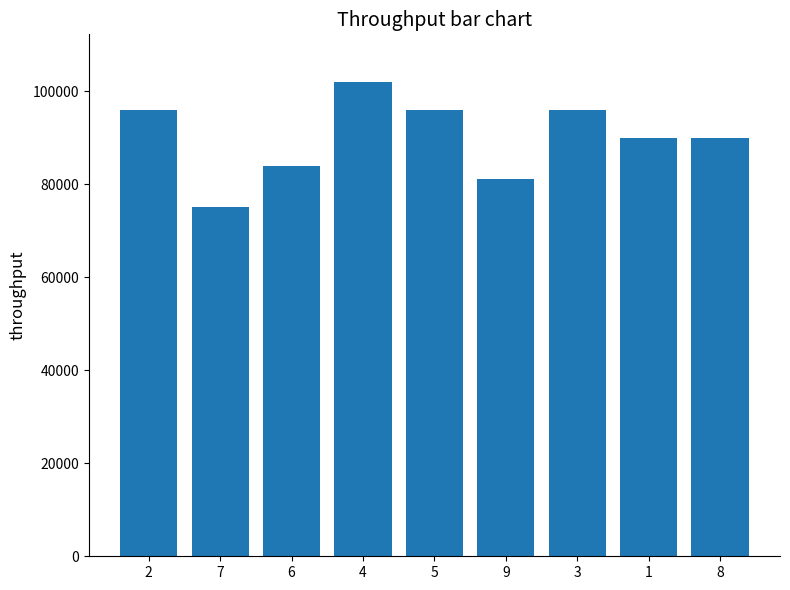

Is it true that the value at 3 is 146835?

False